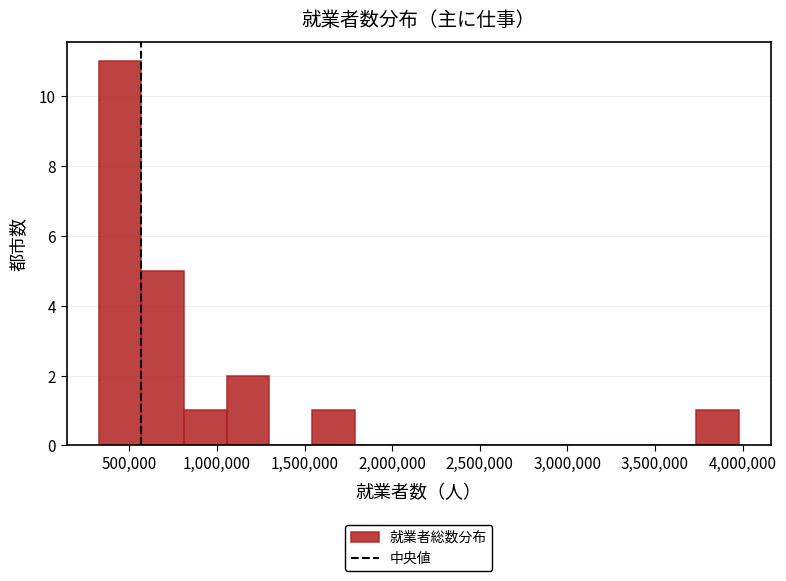

Which range on the x-axis has the tallest bar?

300000 to 550000